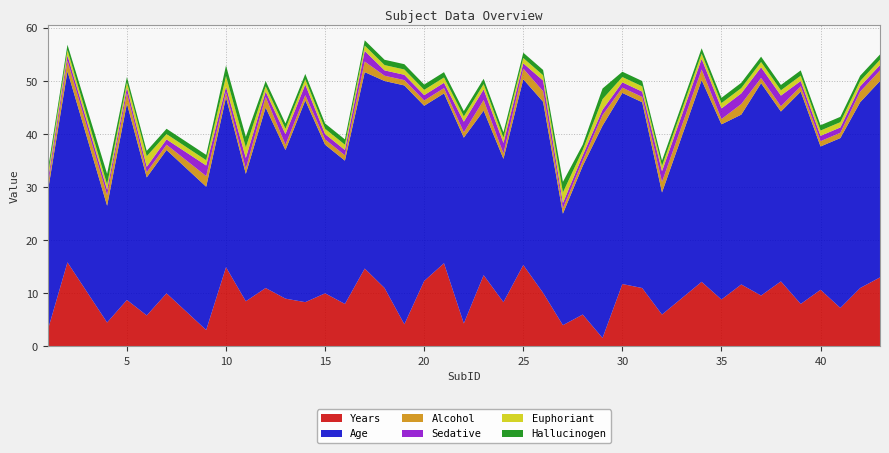

What is the highest value of the Years series?

15.8